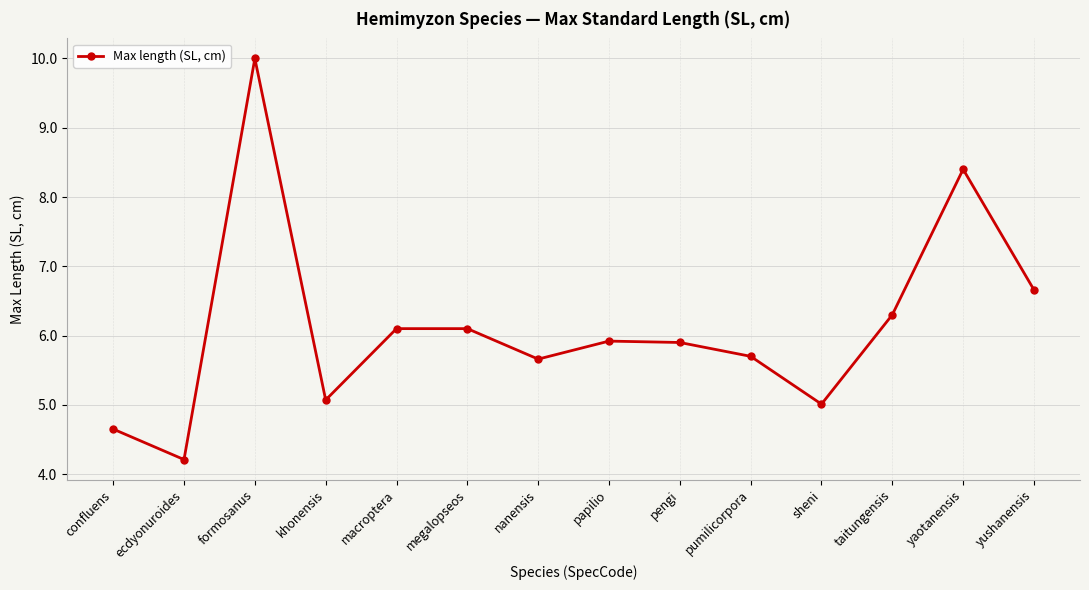

The value at megalopseos is 3.2. True or false?

False